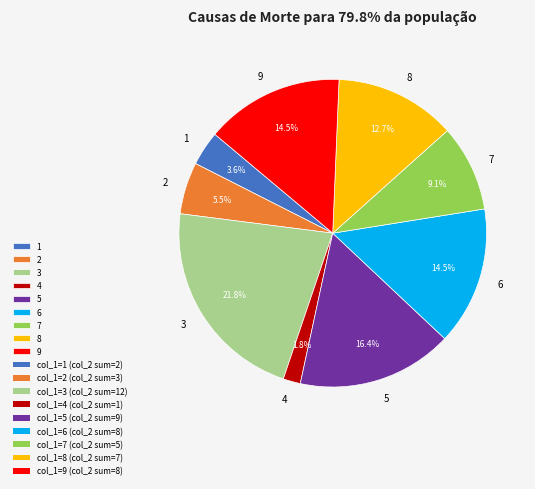

Approximately how many times larger is the value at 5 compared to 7?

1.8